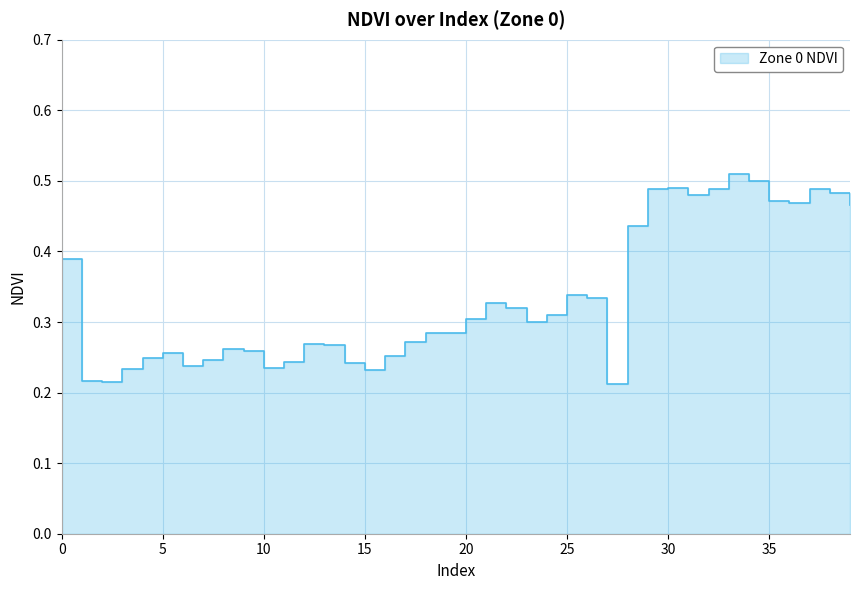

The value at 24 is 0.5. True or false?

False